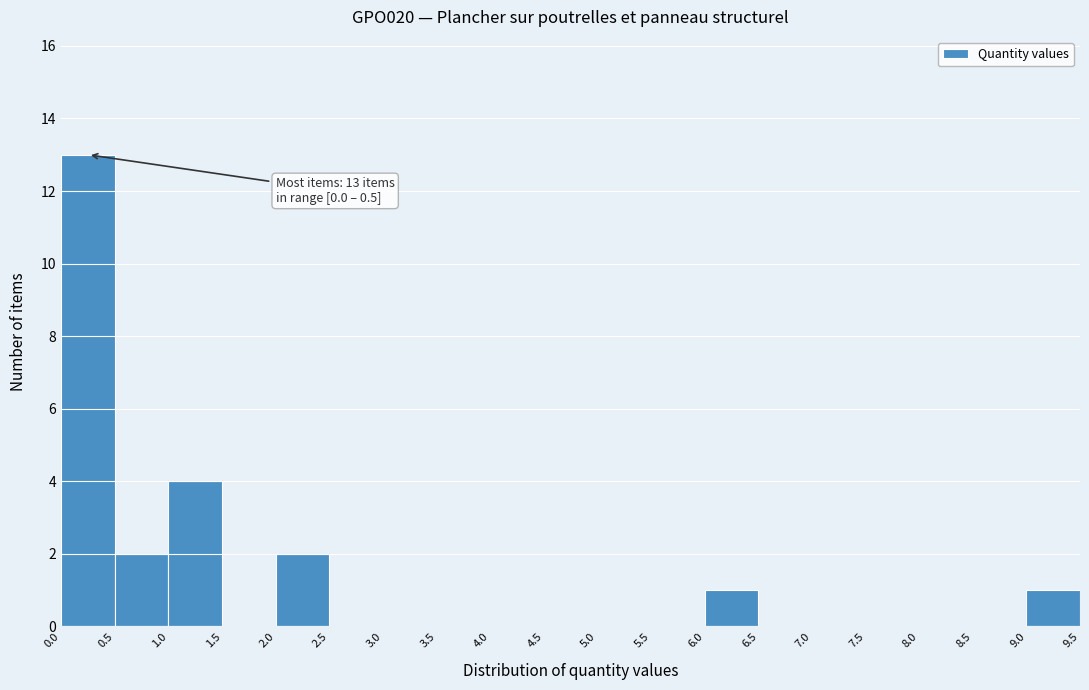

Over which range of the x-axis is the bar tallest?

0.0 to 0.5